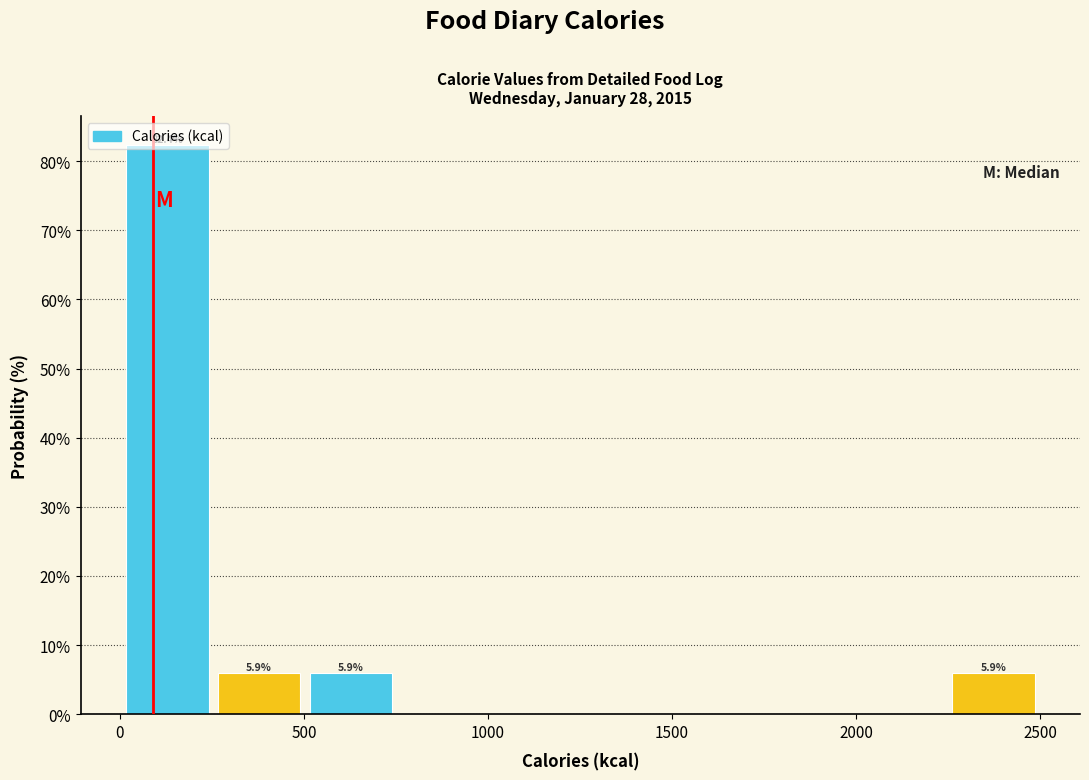

Which range on the x-axis has the tallest bar?

0 to 250